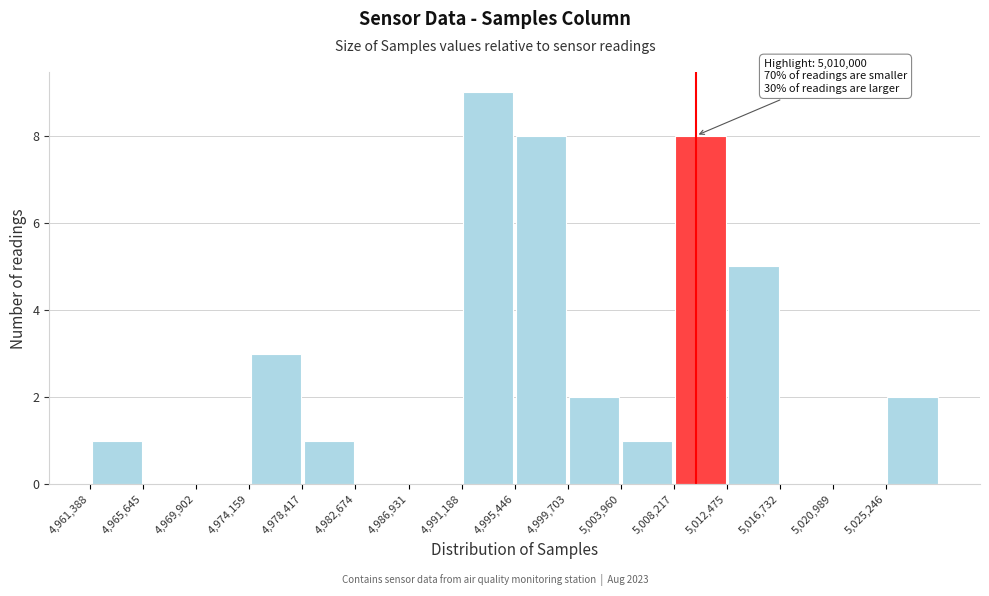

Over which range of the x-axis is the bar tallest?

4991000 to 4995500